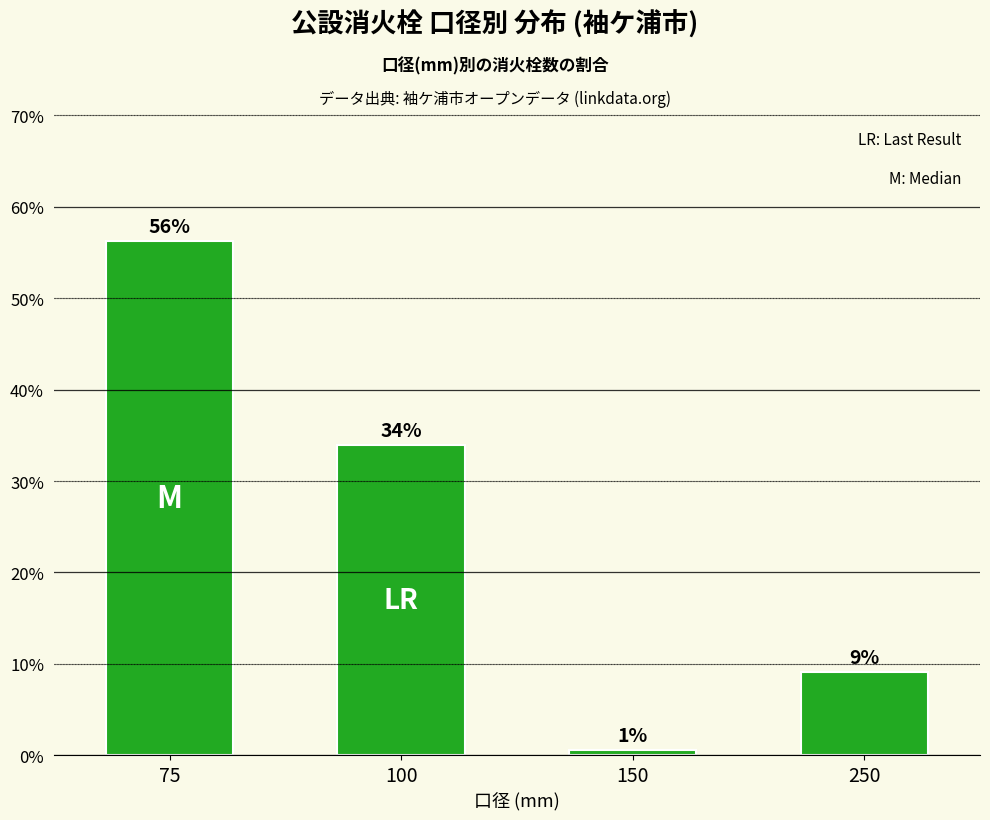

What is the difference between the values at 250 and 150?

8.5